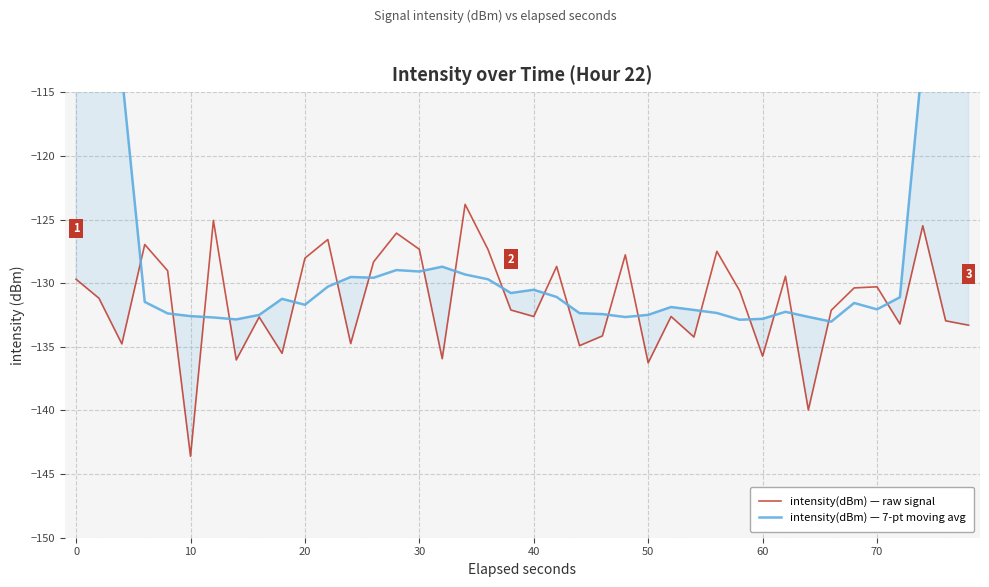

What is the lowest value of the intensity(dBm) — raw signal series?

-143.6